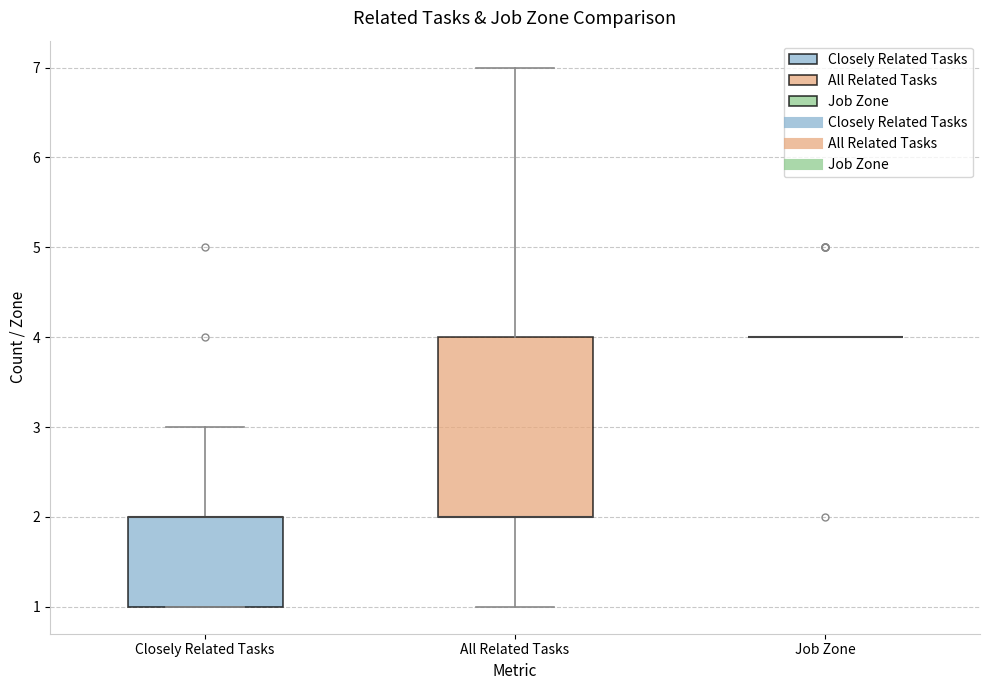

Reading left to right, transcribe this box plot: for each box, give where its median line is, the range the box spans, and where its two whiskers end, as read against the y-axis. The values are not printed on the chart, so give them approximately, as read against the axis.

Closely Related Tasks: median 2 (drawn on the box's upper edge), box 1 to 2, whiskers 1 to 3
All Related Tasks: median 2 (drawn on the box's lower edge), box 2 to 4, whiskers 1 to 7
Job Zone: box collapsed to a line at 4, whiskers 4 to 4